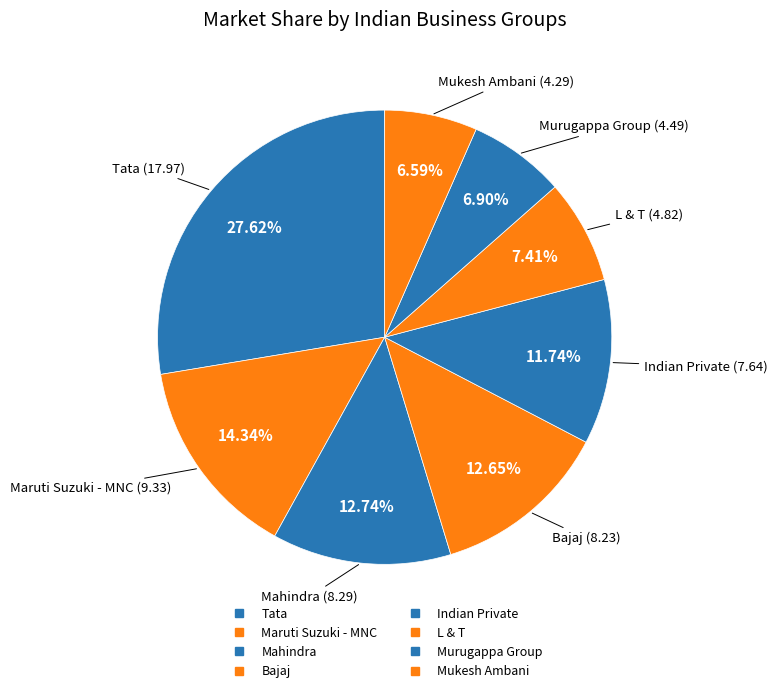

Count the number of slices in the pie.

8